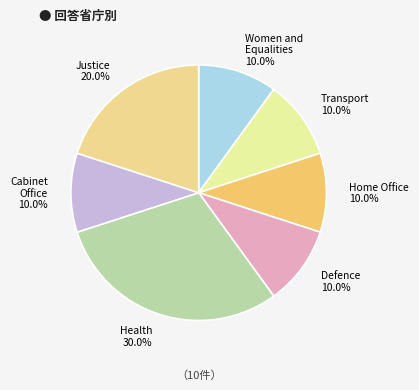

To the nearest percent, what is the average slice percentage?

14%